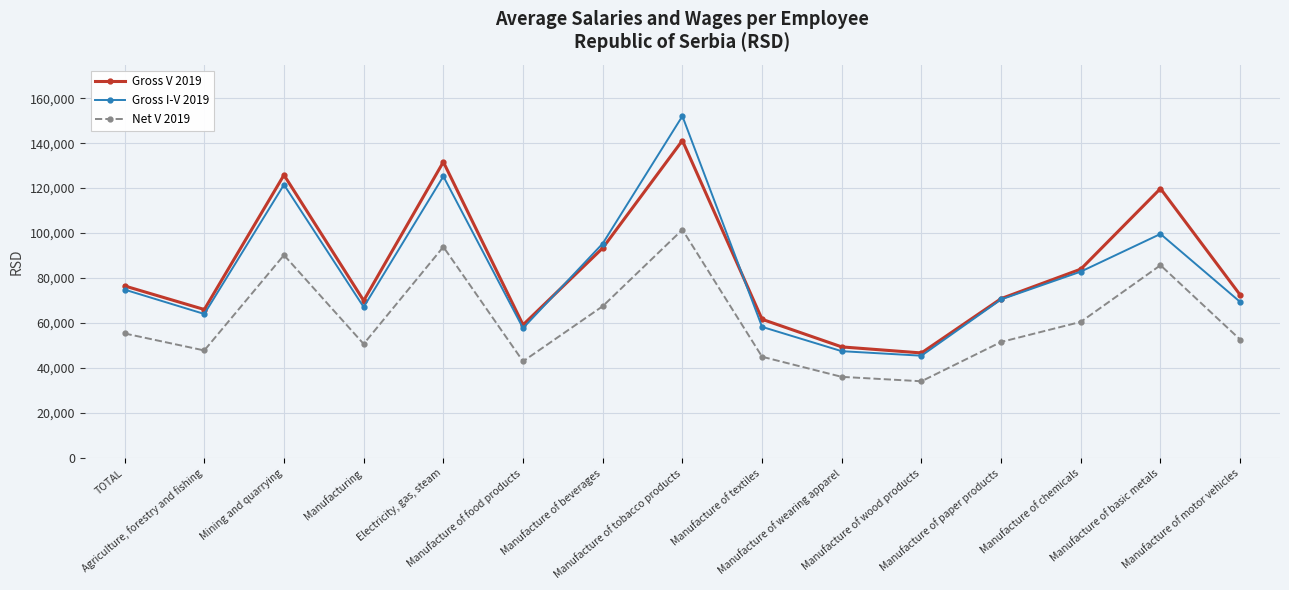

Where is Net V 2019 nearest to the value 67825?

Manufacture of beverages